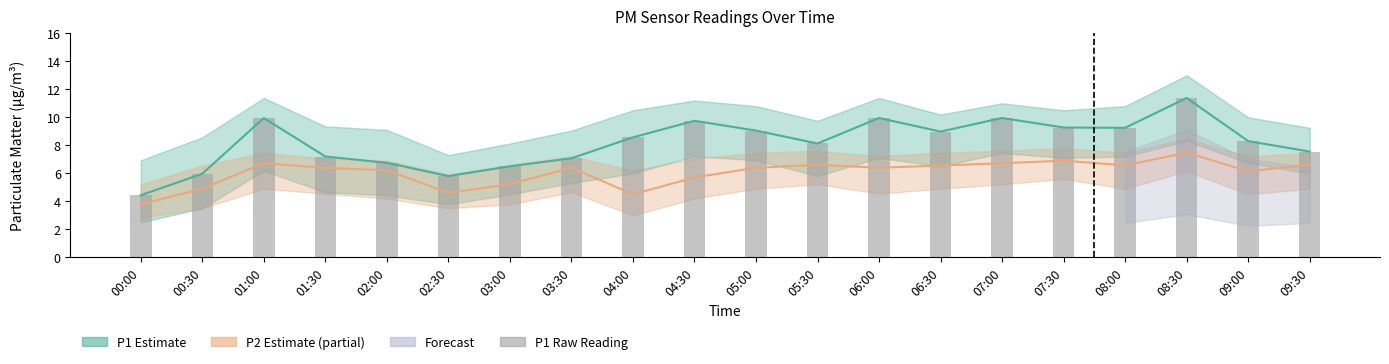

What is the difference between the values at 02:30 and 03:00?

0.7